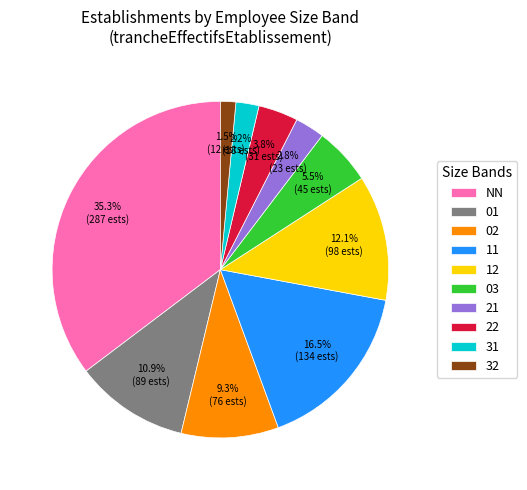

To the nearest percent, what is the difference between the largest and smallest slice percentages?

34%